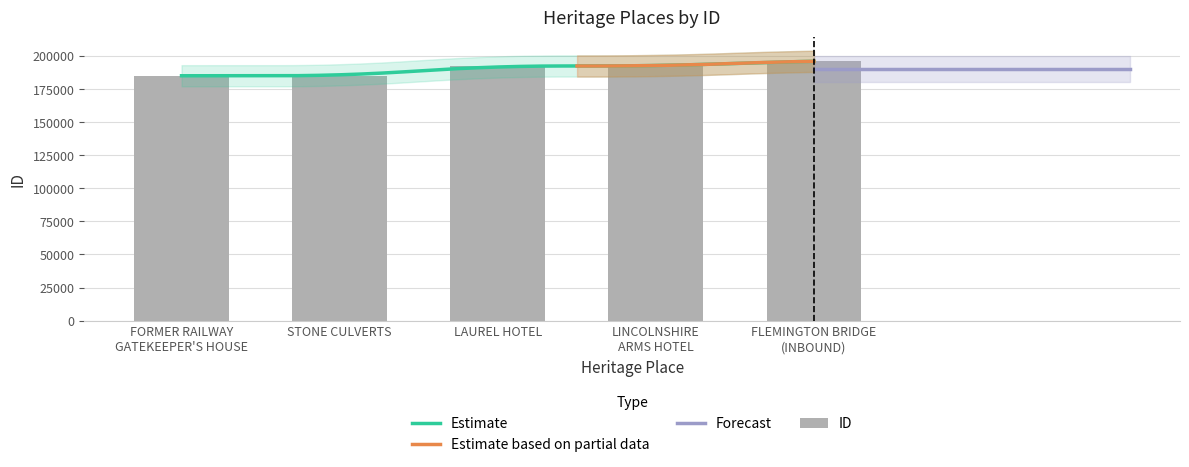

True or false: the data shows 192324 at LAUREL HOTEL.

True